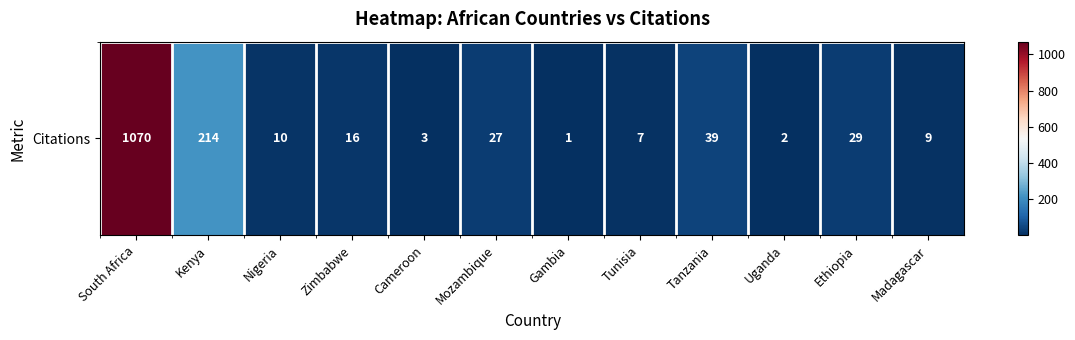

How many series are shown in this chart?

1